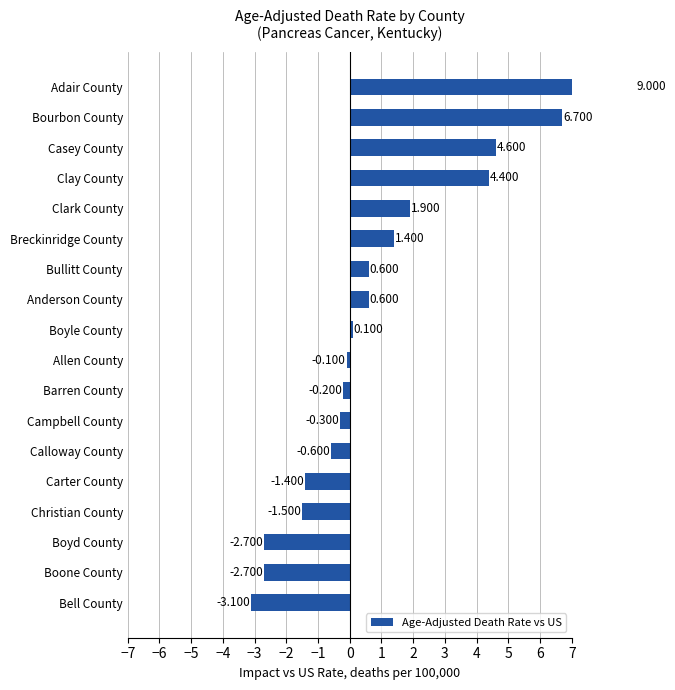

What is the average value?

0.9